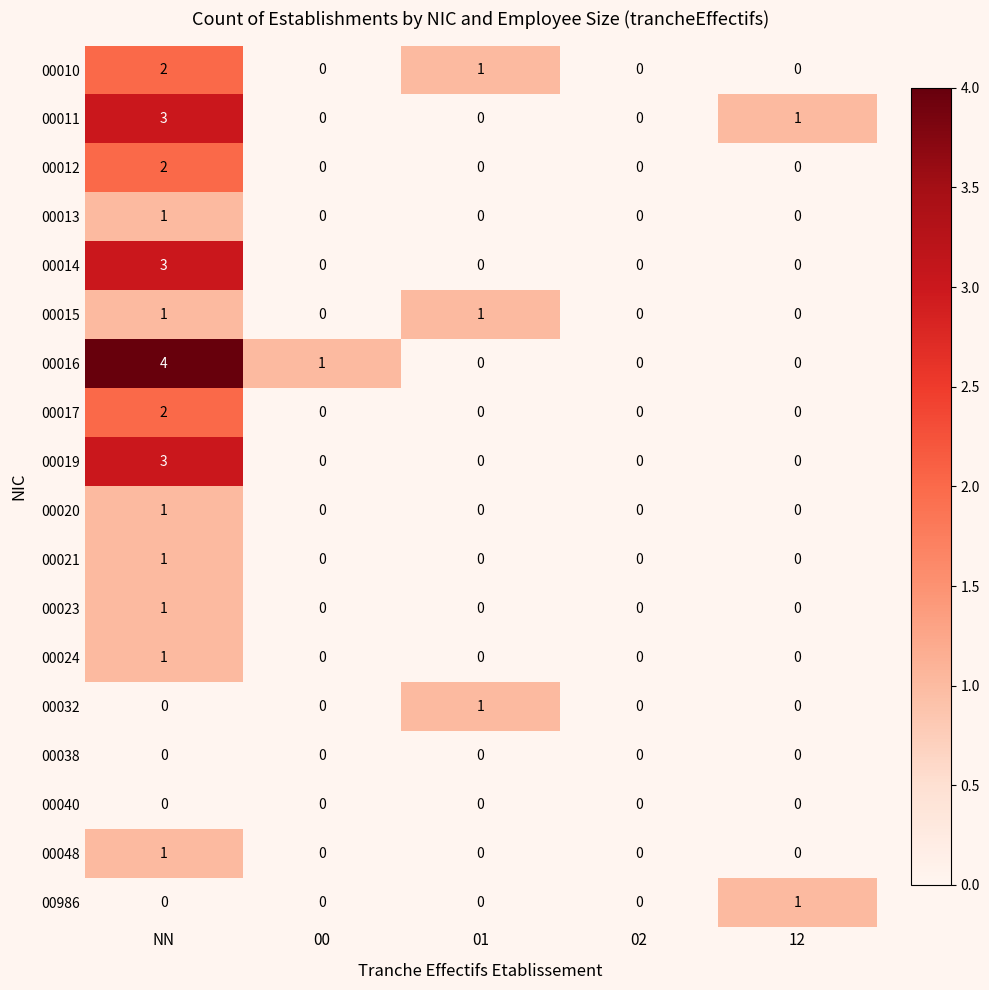

What is the difference between the maximum and minimum values in the 00986 series?

1